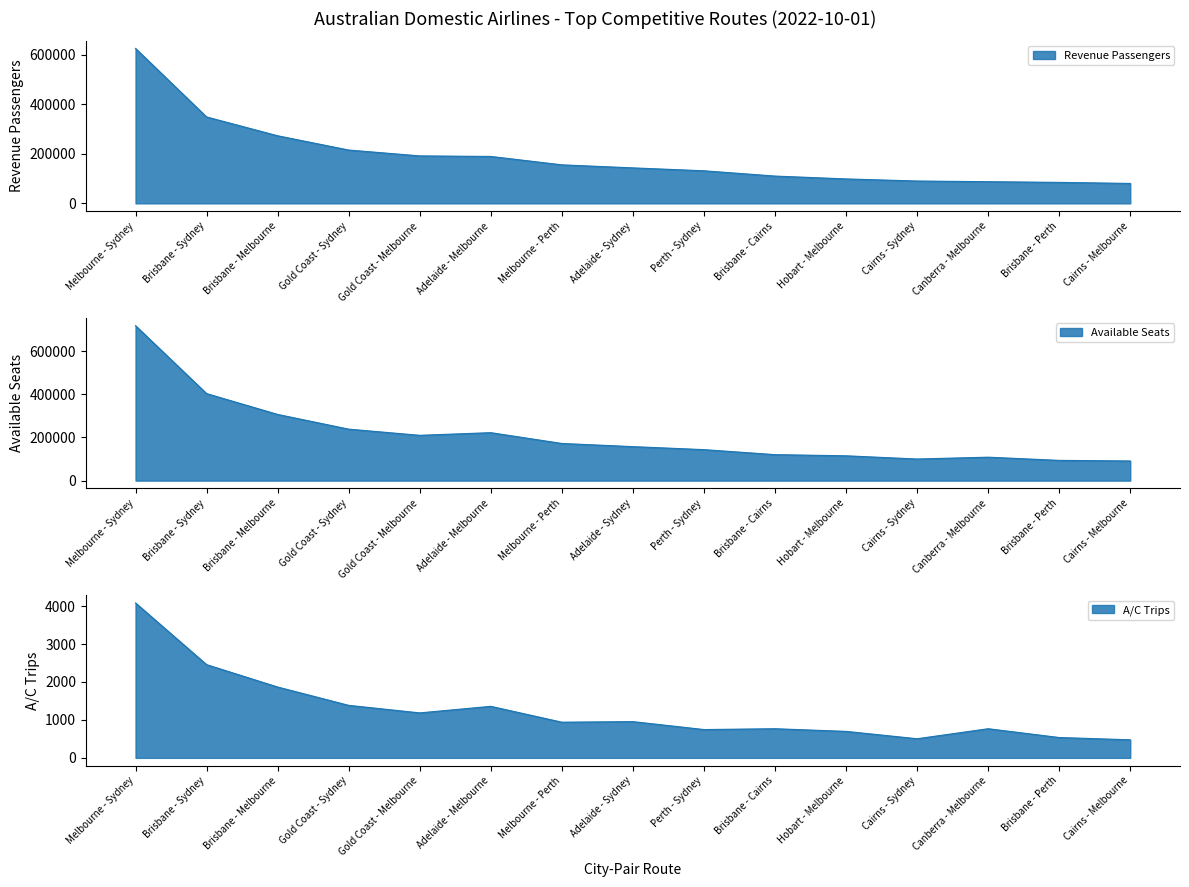

Which series has the widest spread of values?

Available Seats